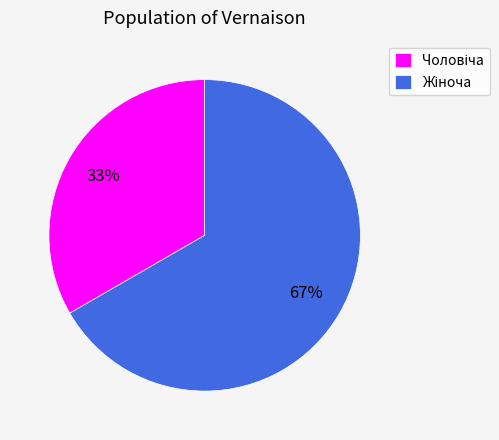

To the nearest percent, what is the average slice percentage?

50%